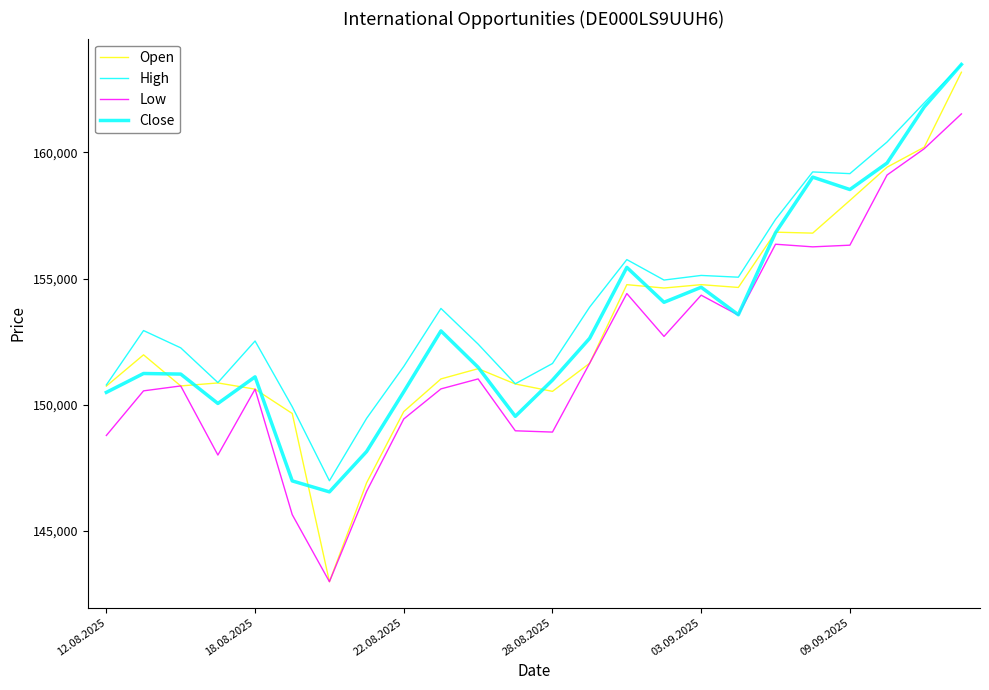

True or false: Open has more than 2 points higher than both neighbors.

True